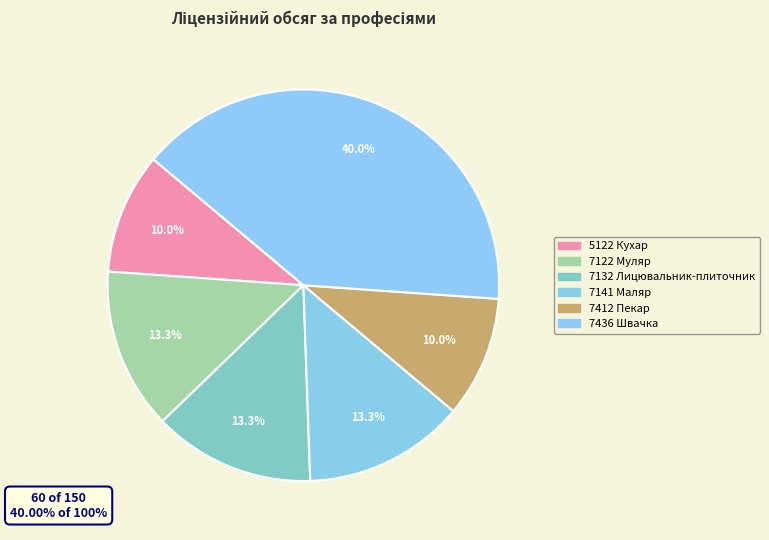

Rank the categories by value from highest to lowest.

7436 Швачка, 7122 Муляр, 7132 Лицювальник-плиточник, 7141 Маляр, 5122 Кухар, 7412 Пекар